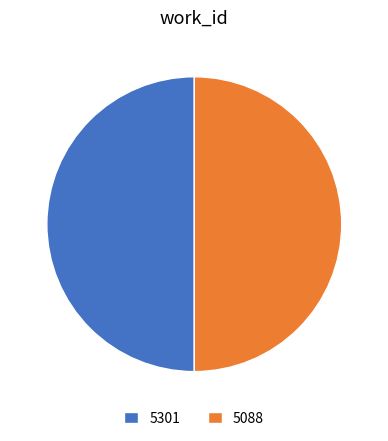

What is the ratio of the value at 5301 to the value at 5088?

1.0